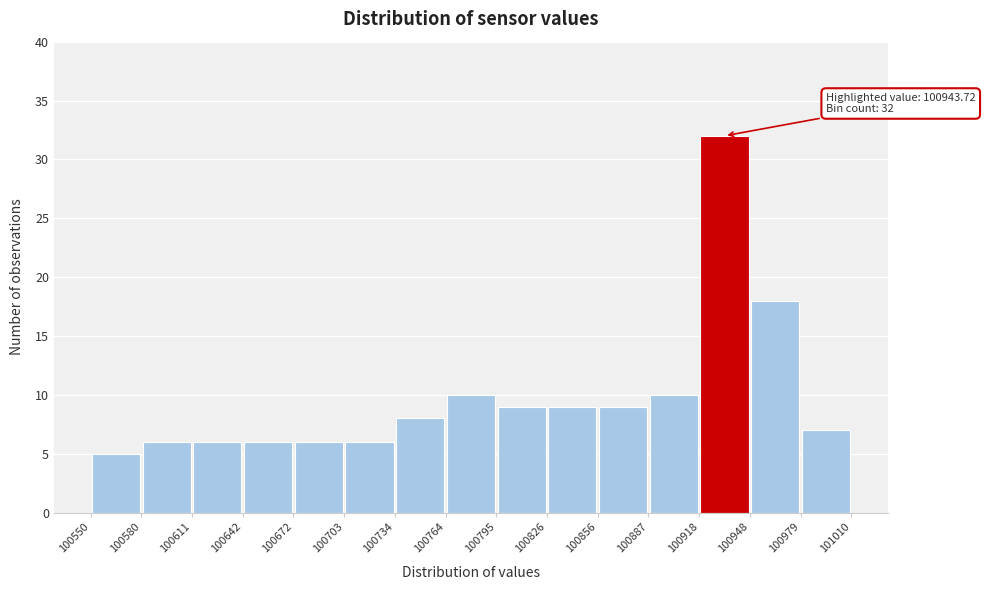

Over which range of the x-axis is the bar tallest?

100918 to 100948